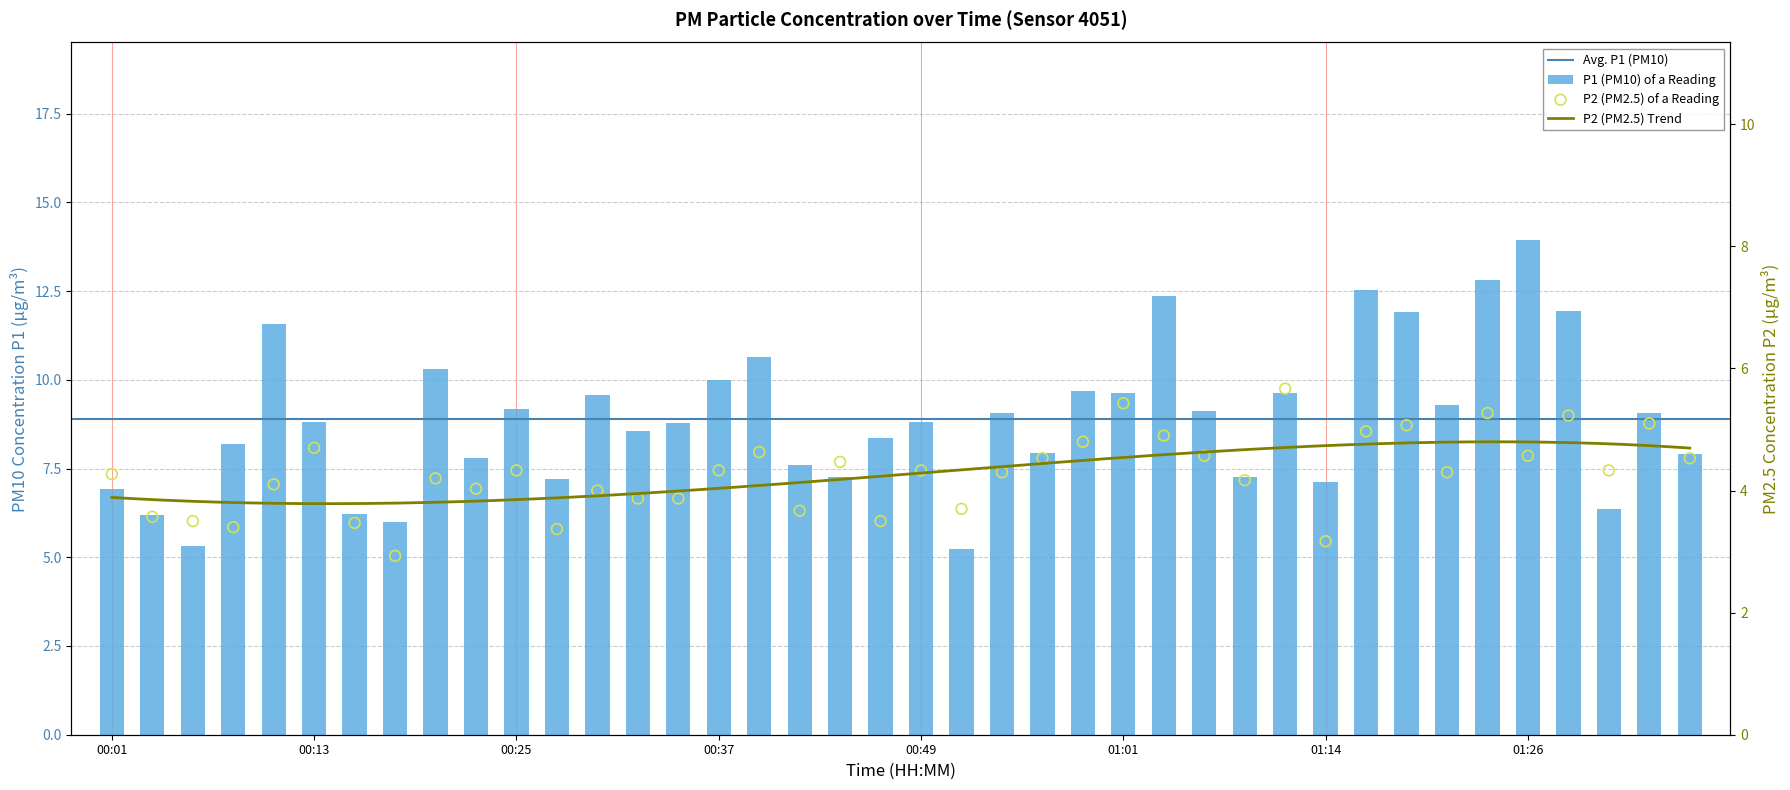

Is the value of P2 at 00:23 greater than the value of P1 at 00:47?

No